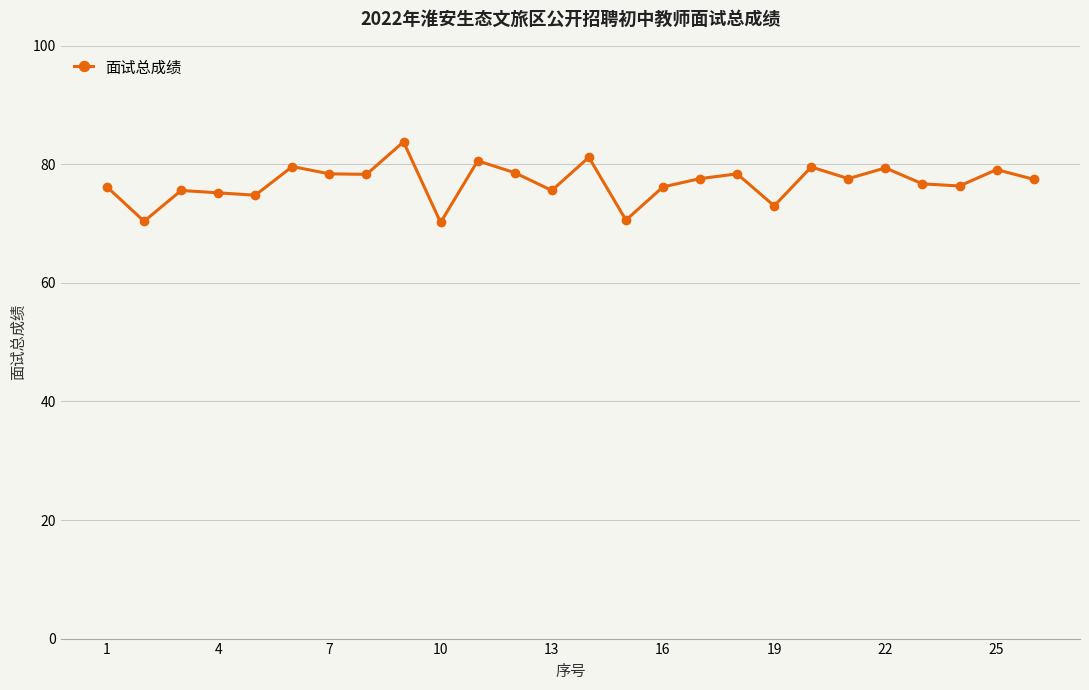

What is the greatest value displayed?

83.8